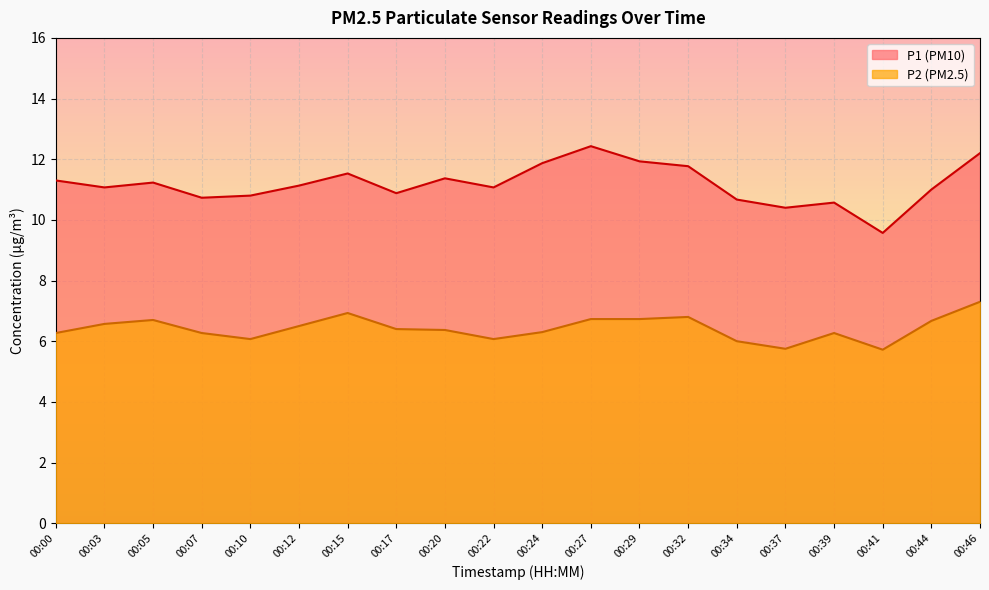

What is the minimum value for P2?

5.7